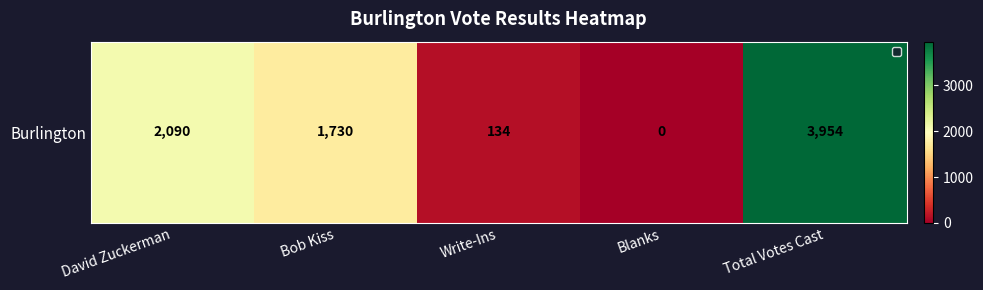

What is the maximum value shown in the chart?

3954